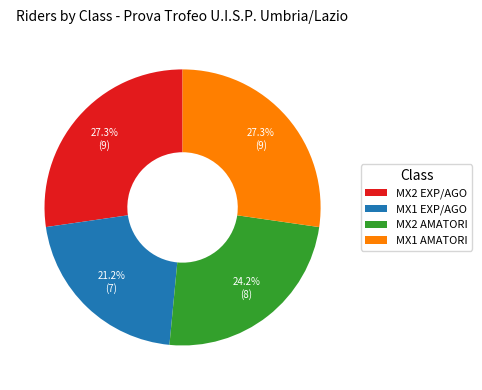

How many segments does this pie chart have?

4